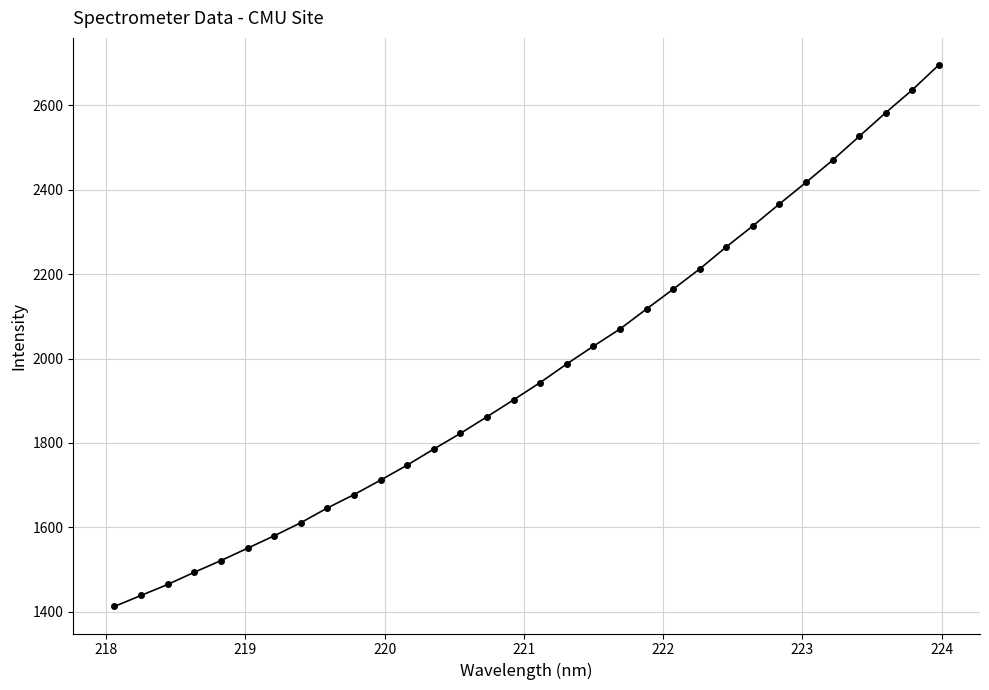

What is the smallest value displayed?

1412.5